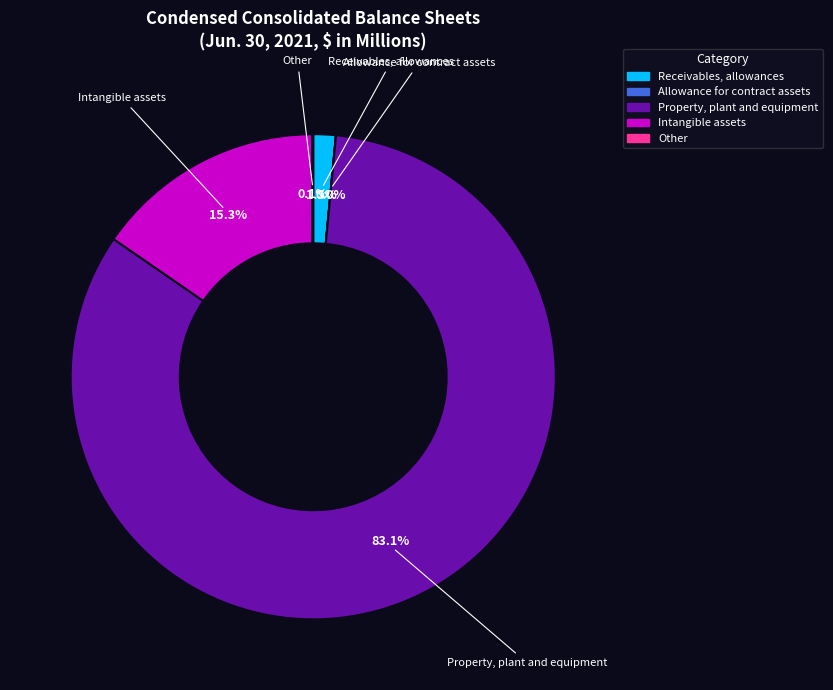

Is there a majority slice in this chart?

Yes